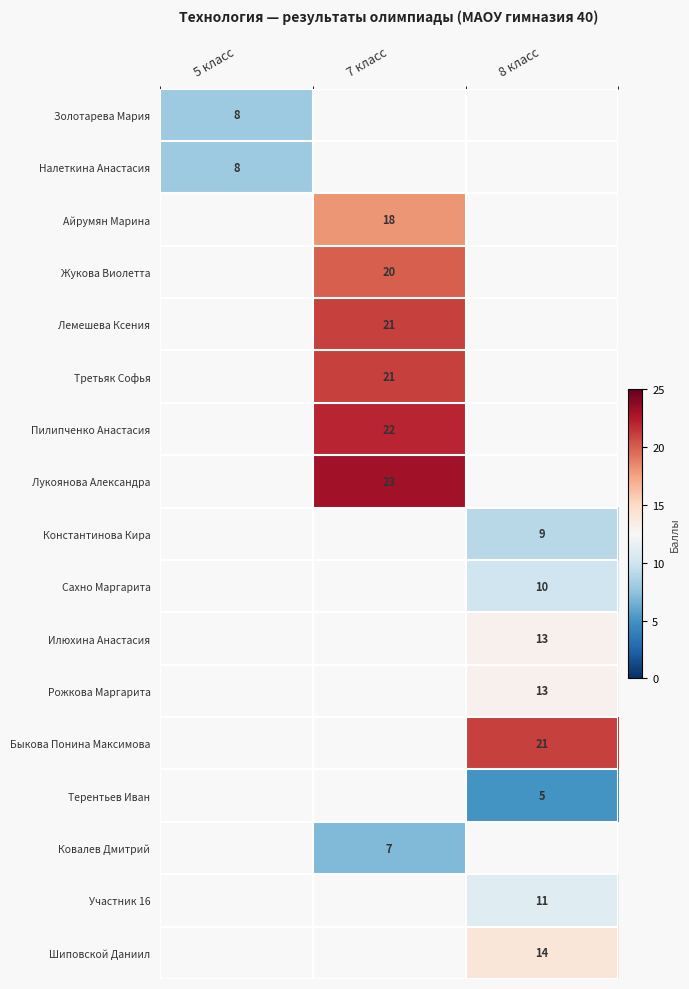

The Налеткина Анастасия series shows 8.0 at 5 класс. True or false?

True